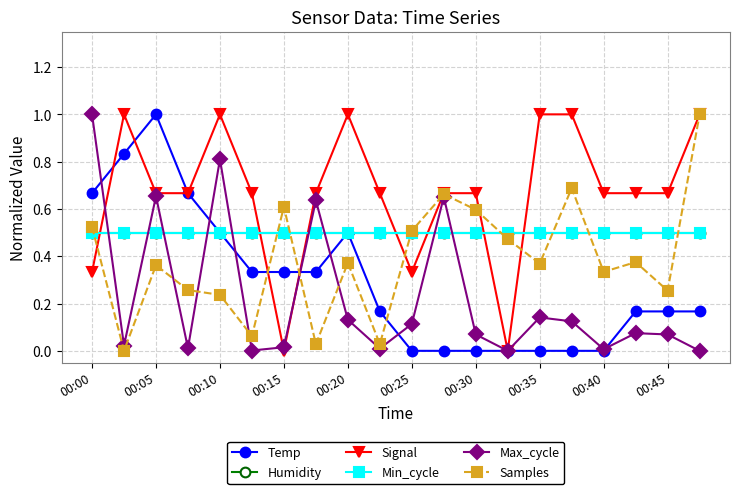

Is this an area chart (filled region under the line)?

No